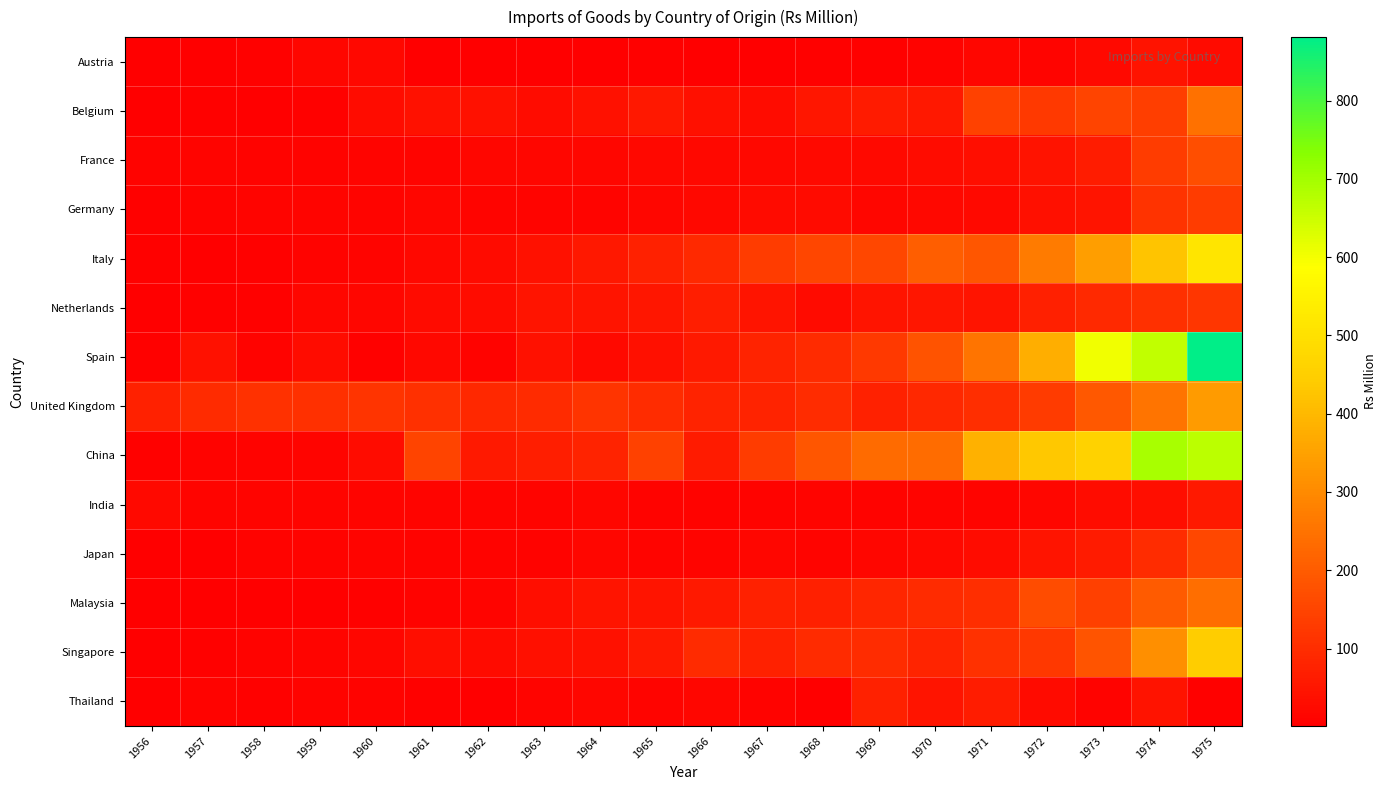

Between 1961 and 1962, which series saw the biggest shift?

China